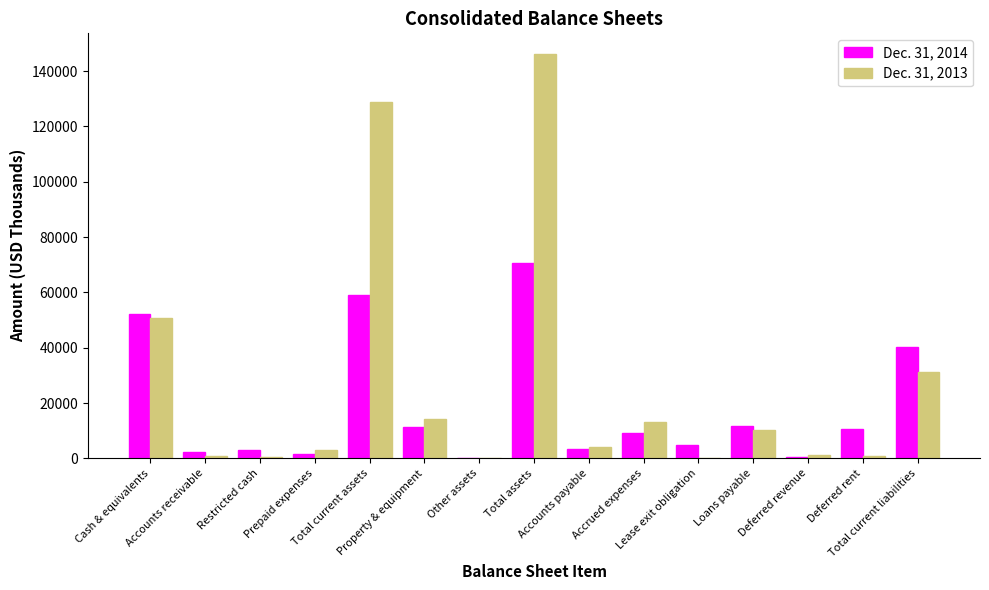

Between Cash & equivalents and Other assets, which series saw the biggest shift?

Dec. 31, 2014